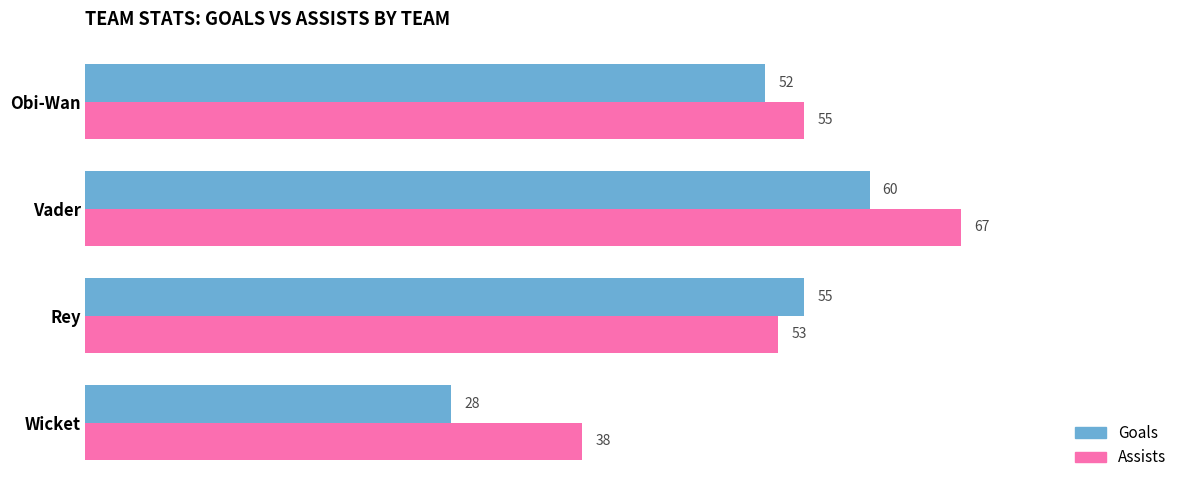

Between Wicket and Vader, which series saw the biggest shift?

Goals